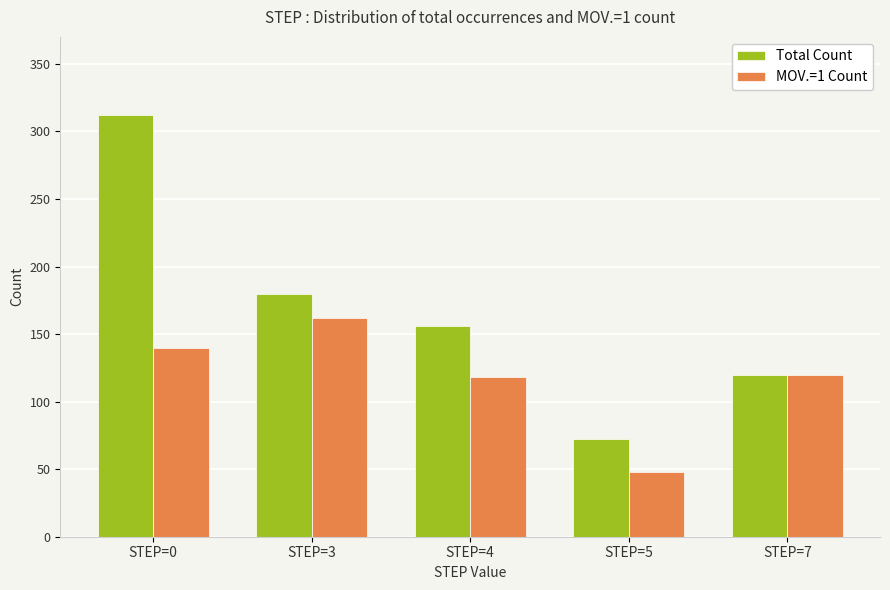

Which category has the highest value in the MOV.=1 Count series?

STEP=3